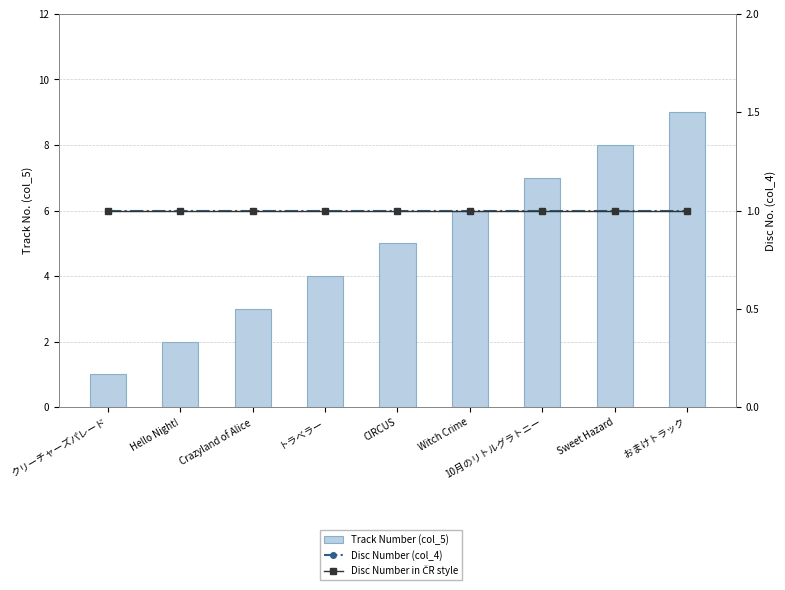

Rank the series at おまけトラック from lowest to highest value.

Disc Number (col_4), Disc Number in ČR style, Track Number (col_5)